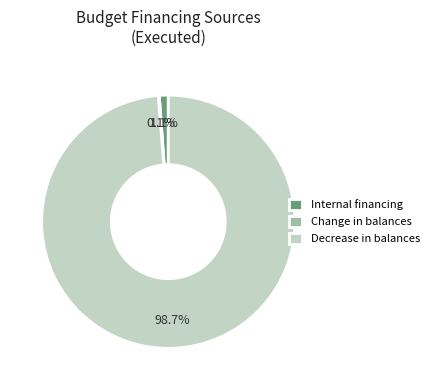

Combined, what portion of the pie is Internal financing and Decrease in balances?

99.9%